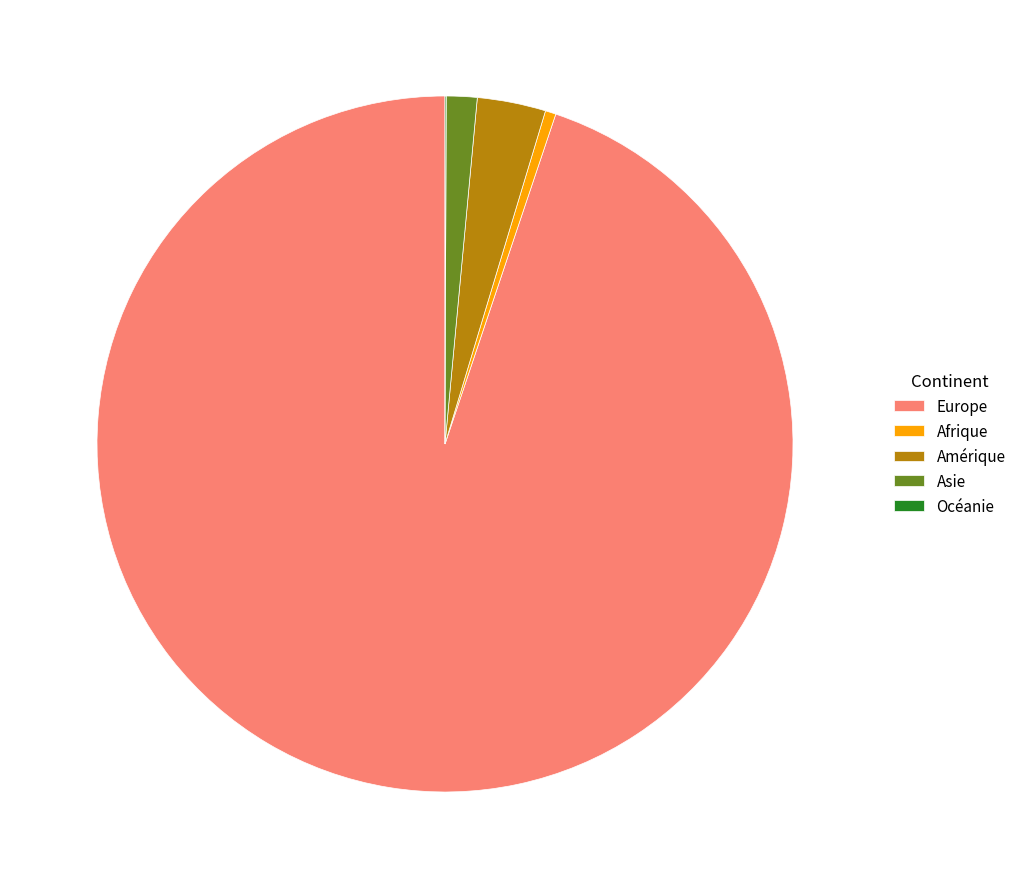

Which slice is the largest?

Europe